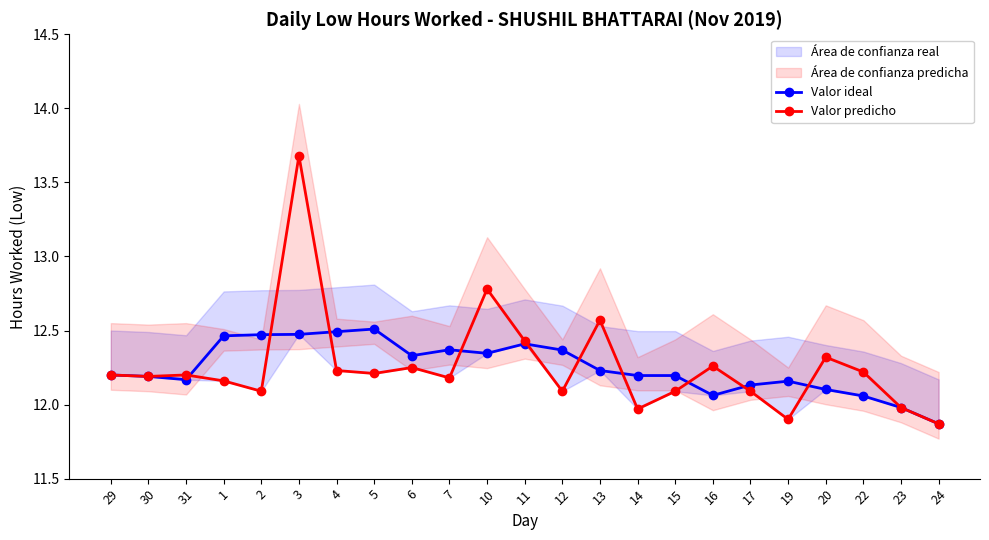

Between which two adjacent categories do Valor predicho and Valor ideal first intersect?

31 and 1